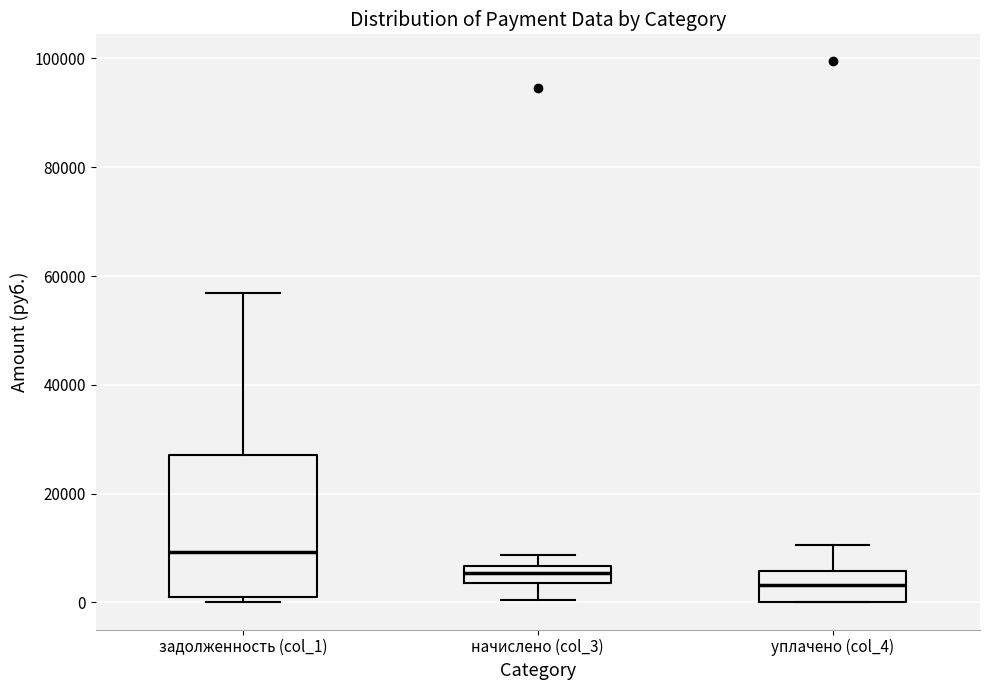

Reading left to right, transcribe this box plot: for each box, give where its median line is, the range the box spans, and where its two whiskers end, as read against the y-axis. The values are not printed on the chart, so give them approximately, as read against the axis.

задолженность (col_1): median 10000, box 0 to 28000, whiskers 0 (just below the box's lower edge) to 56000
начислено (col_3): median 6000 (inside the box), box 4000 to 6000, whiskers 0 to 8000
уплачено (col_4): median 4000, box 0 to 6000, whiskers 0 to 10000